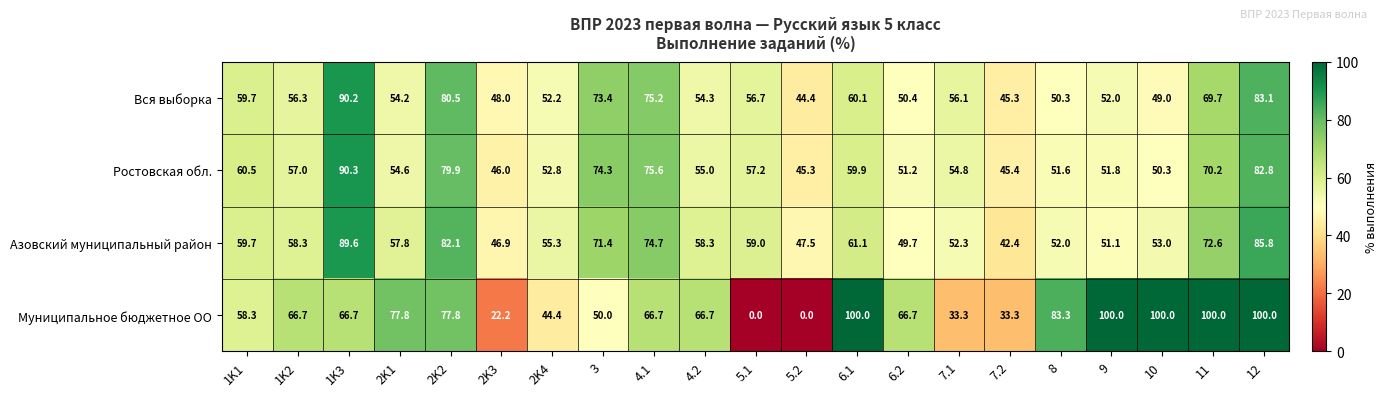

At which label does Ростовская обл. reach its peak?

1K3